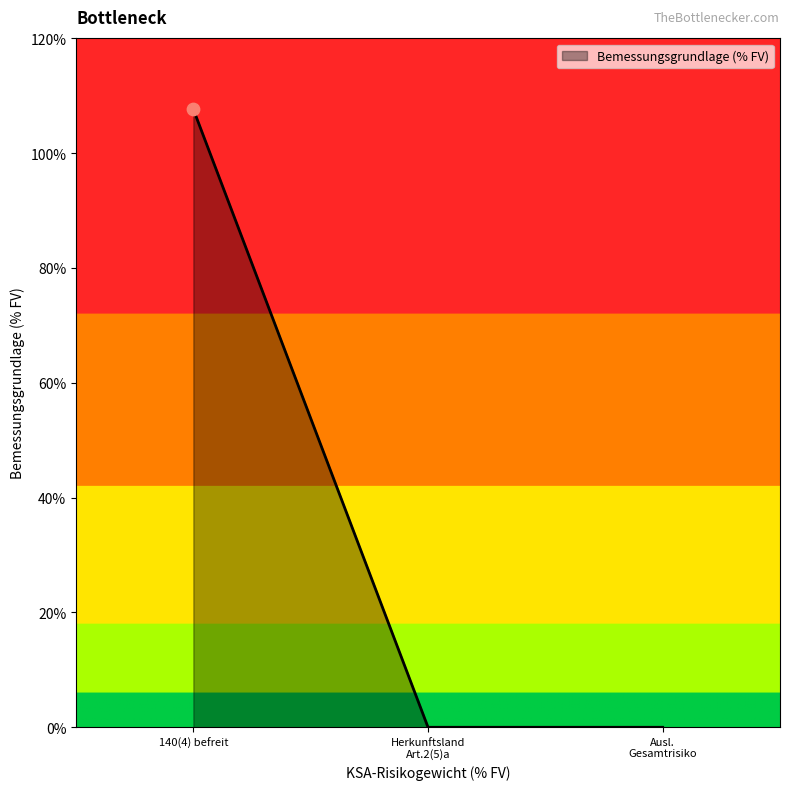

What is the average value?

35.9